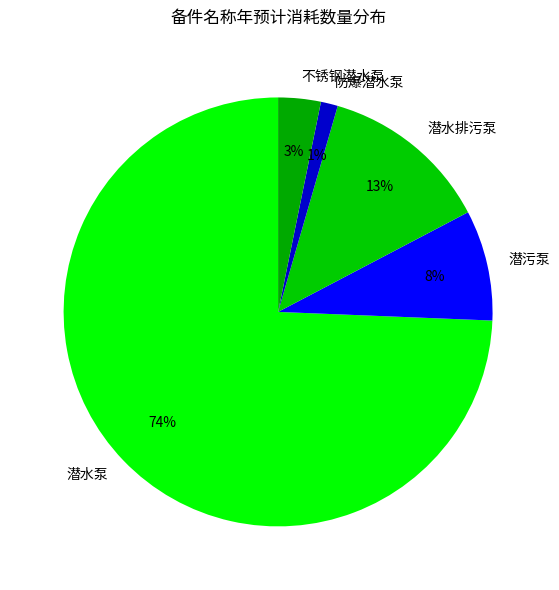

How many slices are in this pie chart?

5